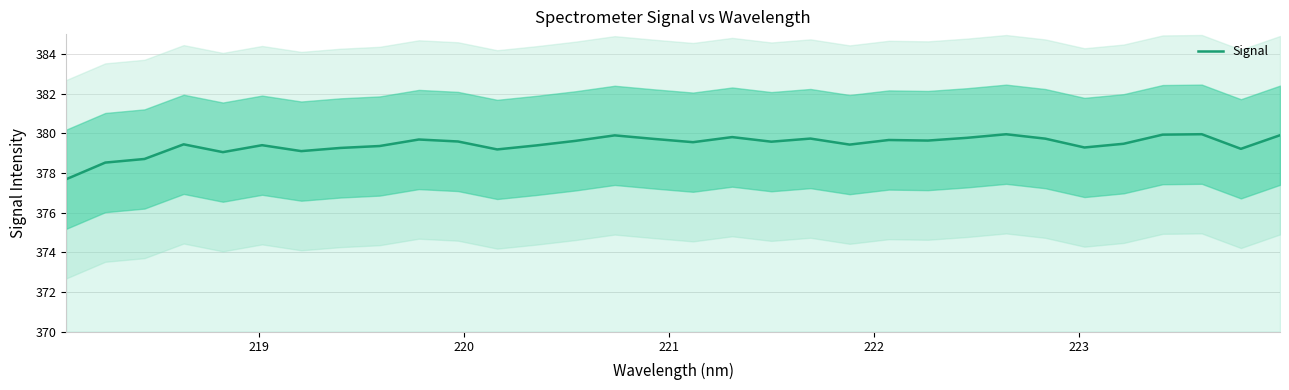

What is the minimum value for Signal?

377.7